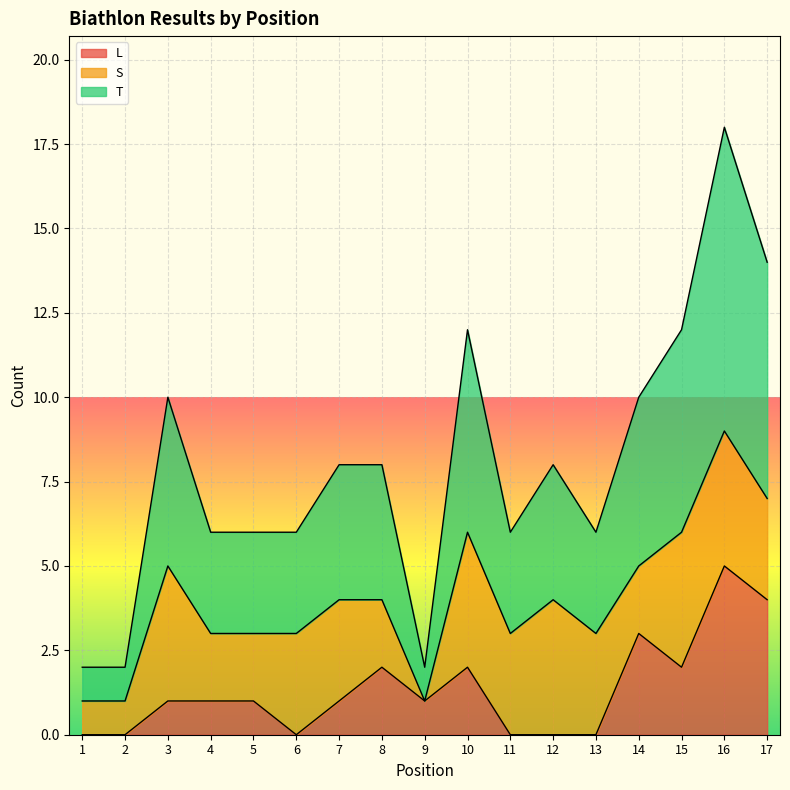

Which series changed the most between 3 and 10?

L